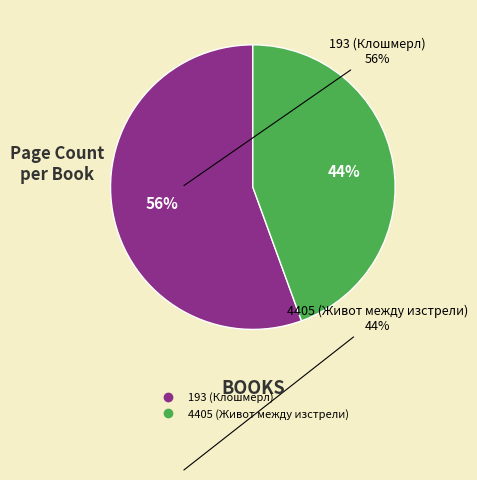

Is it true that 193 (Клошмерл) is 64% of the pie?

False